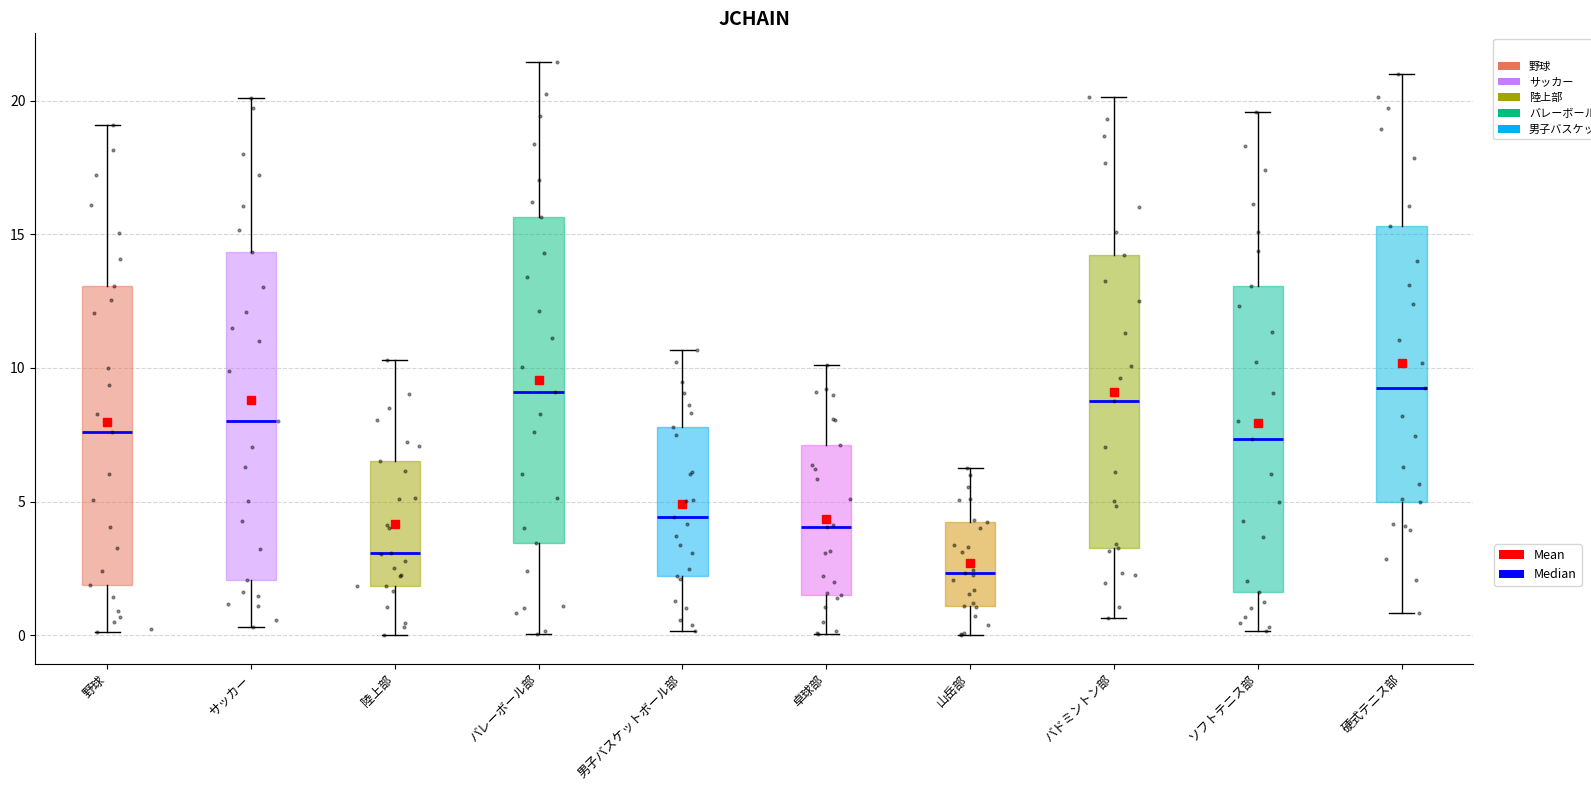

Reading left to right, transcribe this box plot: for each box, give where its median line is, the range the box spans, and where its two whiskers end, as read against the y-axis. The values are not printed on the chart, so give them approximately, as read against the axis.

野球: median 7.5, box 2.0 to 13.0, whiskers 0.0 to 19.0
サッカー: median 8.0, box 2.0 to 14.5, whiskers 0.5 to 20.0
陸上部: median 3.0, box 2.0 to 6.5, whiskers 0.0 to 10.5
バレーボール部: median 9.0, box 3.5 to 15.5, whiskers 0.0 to 21.5
男子バスケットボール部: median 4.5, box 2.0 to 8.0, whiskers 0.0 to 10.5
卓球部: median 4.0, box 1.5 to 7.0, whiskers 0.0 to 10.0
山岳部: median 2.5, box 1.0 to 4.0, whiskers 0.0 to 6.5
バドミントン部: median 9.0, box 3.5 to 14.0, whiskers 0.5 to 20.0
ソフトテニス部: median 7.5, box 1.5 to 13.0, whiskers 0.0 to 19.5
硬式テニス部: median 9.5, box 5.0 to 15.5, whiskers 1.0 to 21.0